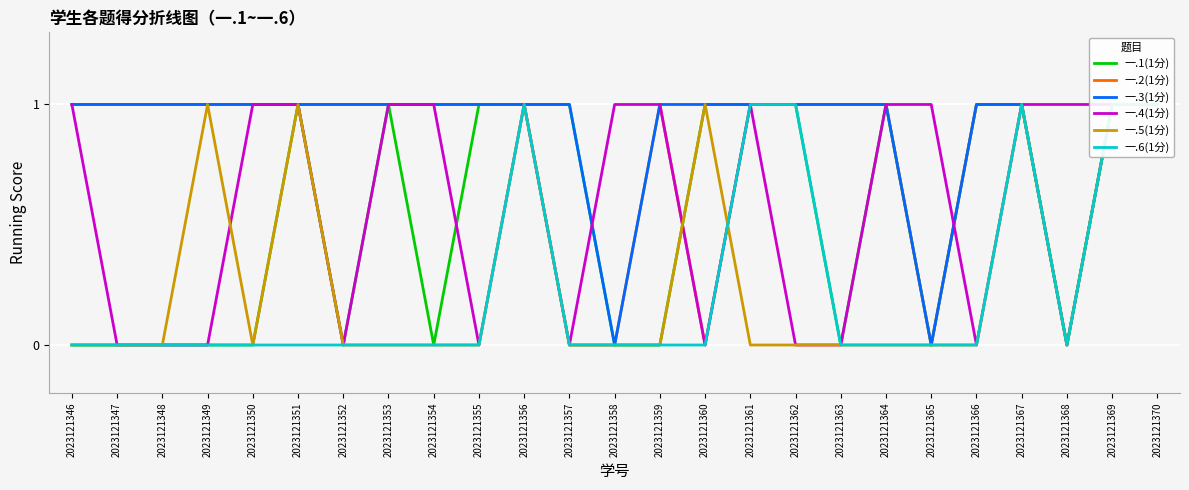

True or false: 一.4(1分) and 一.2(1分) intersect in this chart.

True